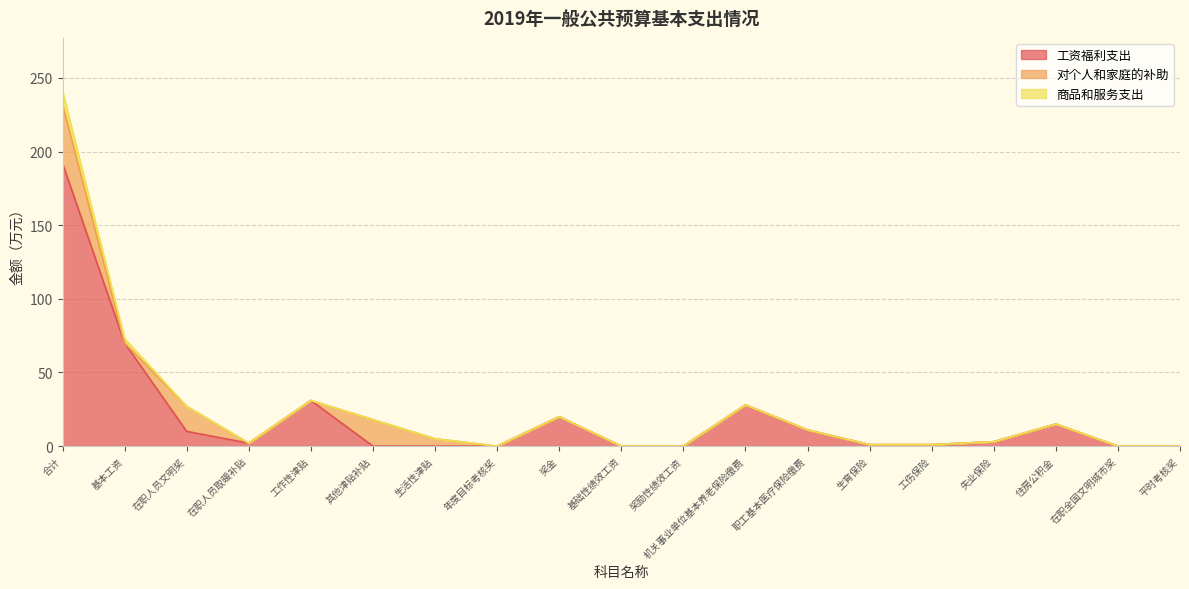

True or false: 对个人和家庭的补助 has more than 1 points higher than both neighbors.

True